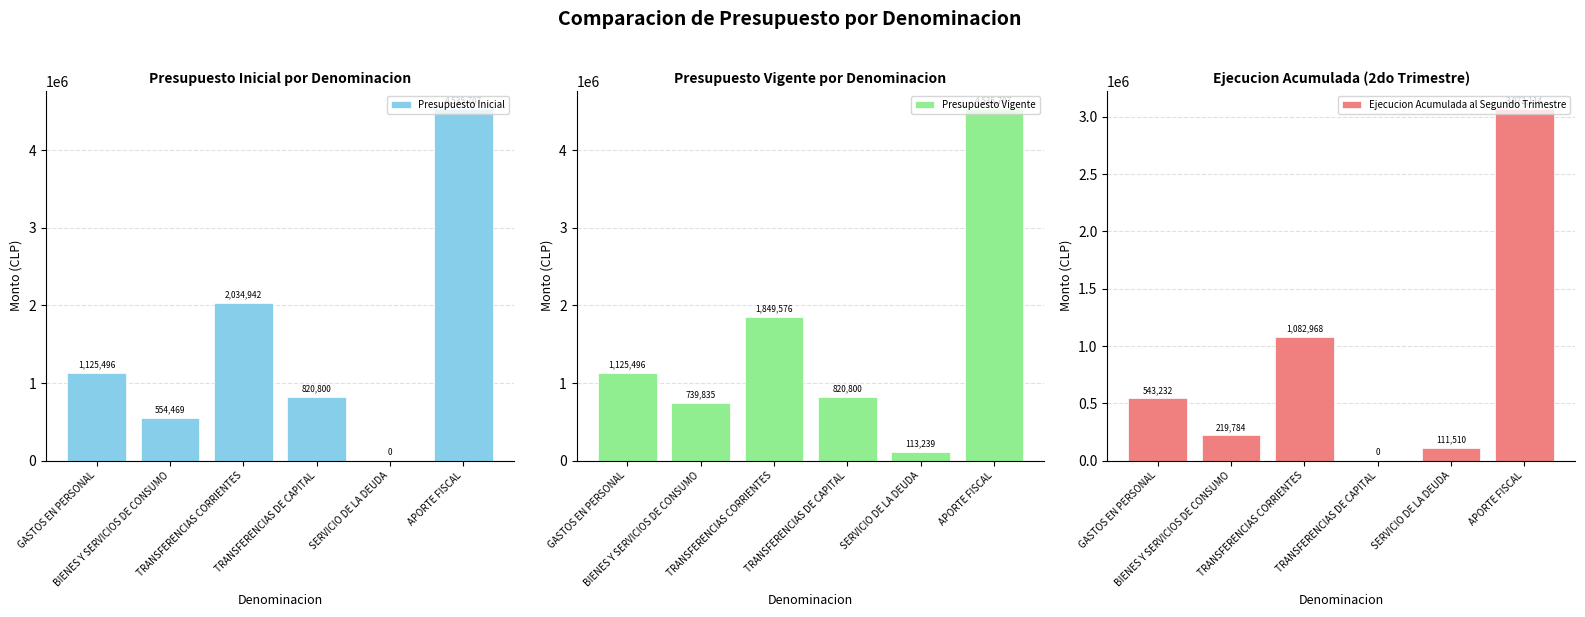

Reading left to right, extract all data points from this chart.

Presupuesto Inicial: GASTOS EN PERSONAL=1125496	BIENES Y SERVICIOS DE CONSUMO=554469	TRANSFERENCIAS CORRIENTES=2034942	TRANSFERENCIAS DE CAPITAL=820800	SERVICIO DE LA DEUDA=0	APORTE FISCAL=4535707
Presupuesto Vigente: GASTOS EN PERSONAL=1125496	BIENES Y SERVICIOS DE CONSUMO=739835	TRANSFERENCIAS CORRIENTES=1849576	TRANSFERENCIAS DE CAPITAL=820800	SERVICIO DE LA DEUDA=113239	APORTE FISCAL=4535707
Ejecucion Acumulada al Segundo Trimestre: GASTOS EN PERSONAL=543232	BIENES Y SERVICIOS DE CONSUMO=219784	TRANSFERENCIAS CORRIENTES=1082968	TRANSFERENCIAS DE CAPITAL=0	SERVICIO DE LA DEUDA=111510	APORTE FISCAL=3072114